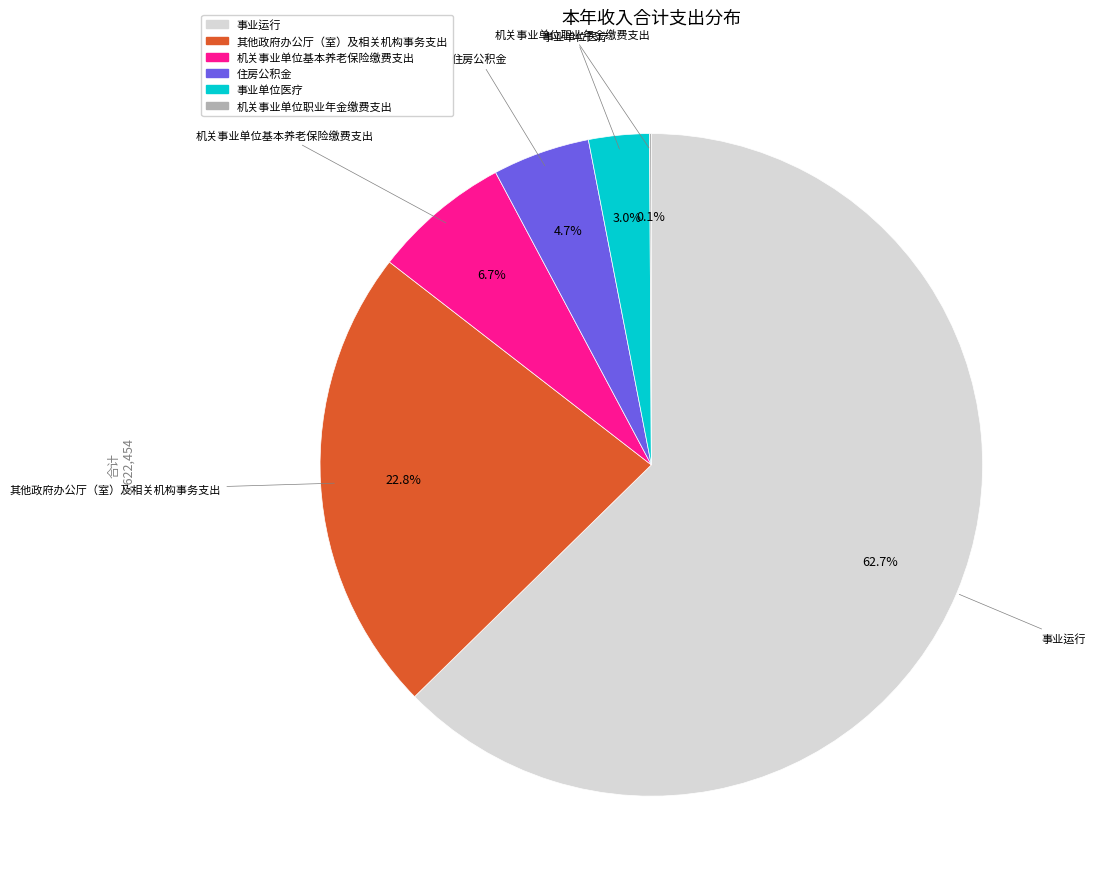

Is there a majority slice in this chart?

Yes